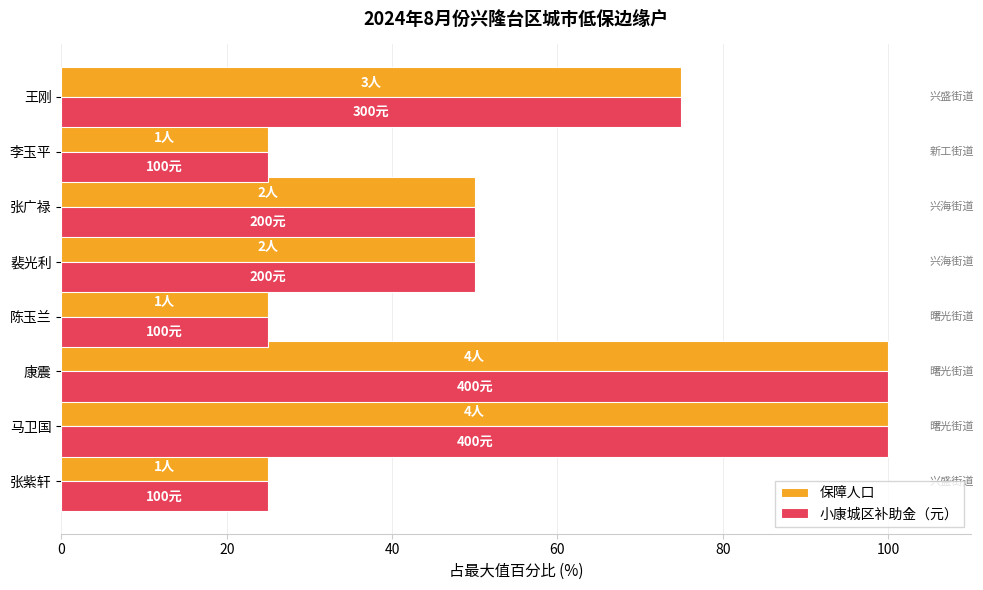

What is the difference between the maximum and minimum values in the 小康城区补助金（元） series?

75